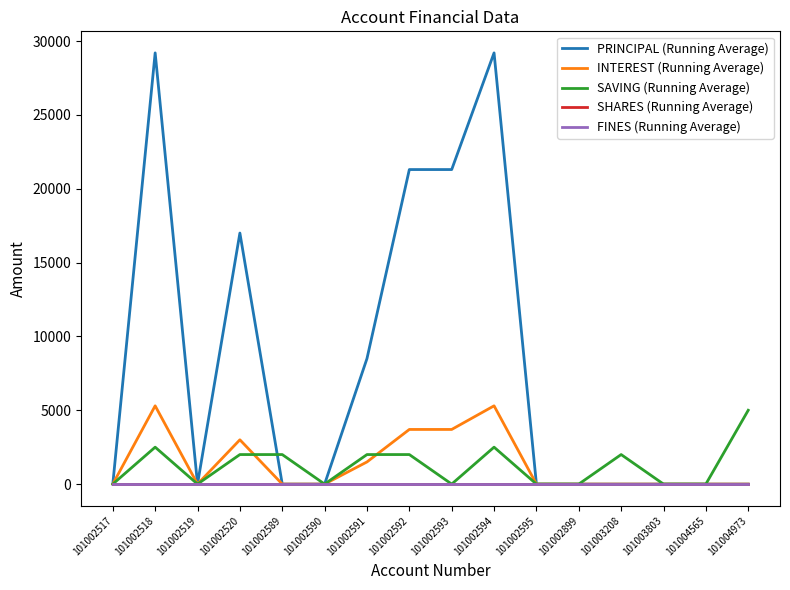

Does the chart have visible grid lines?

No